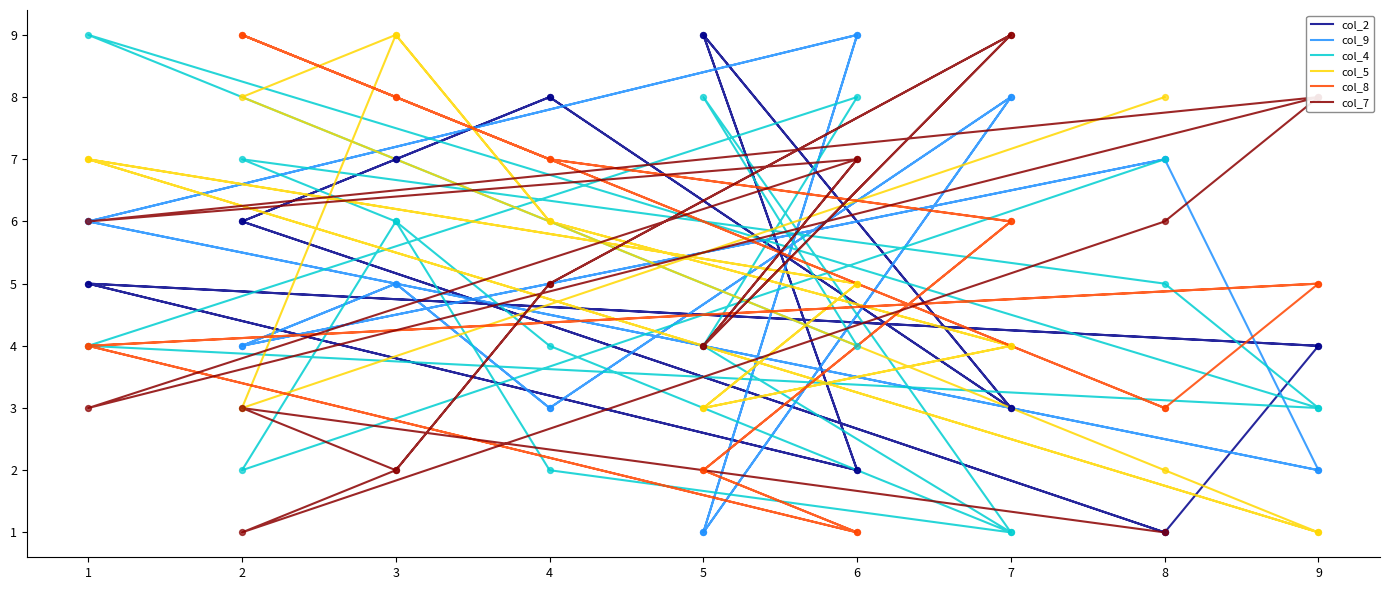

Which series has the widest spread of Y values?

col_2